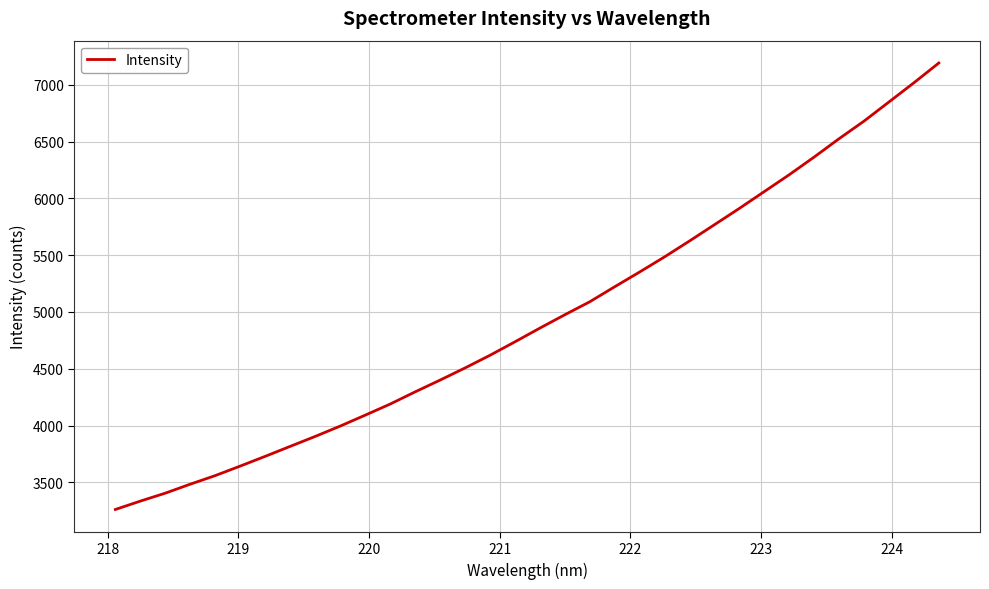

What is the smallest value displayed?

3260.6